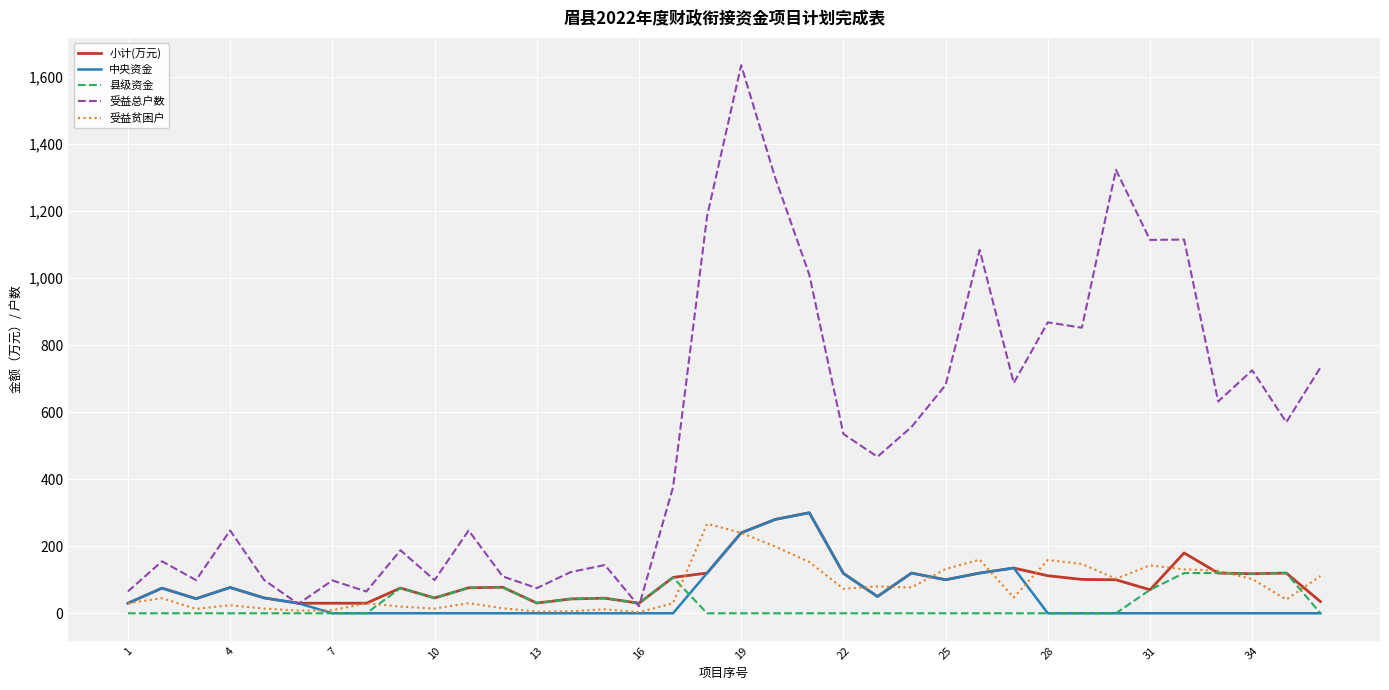

Which series has the widest spread of values?

受益总户数